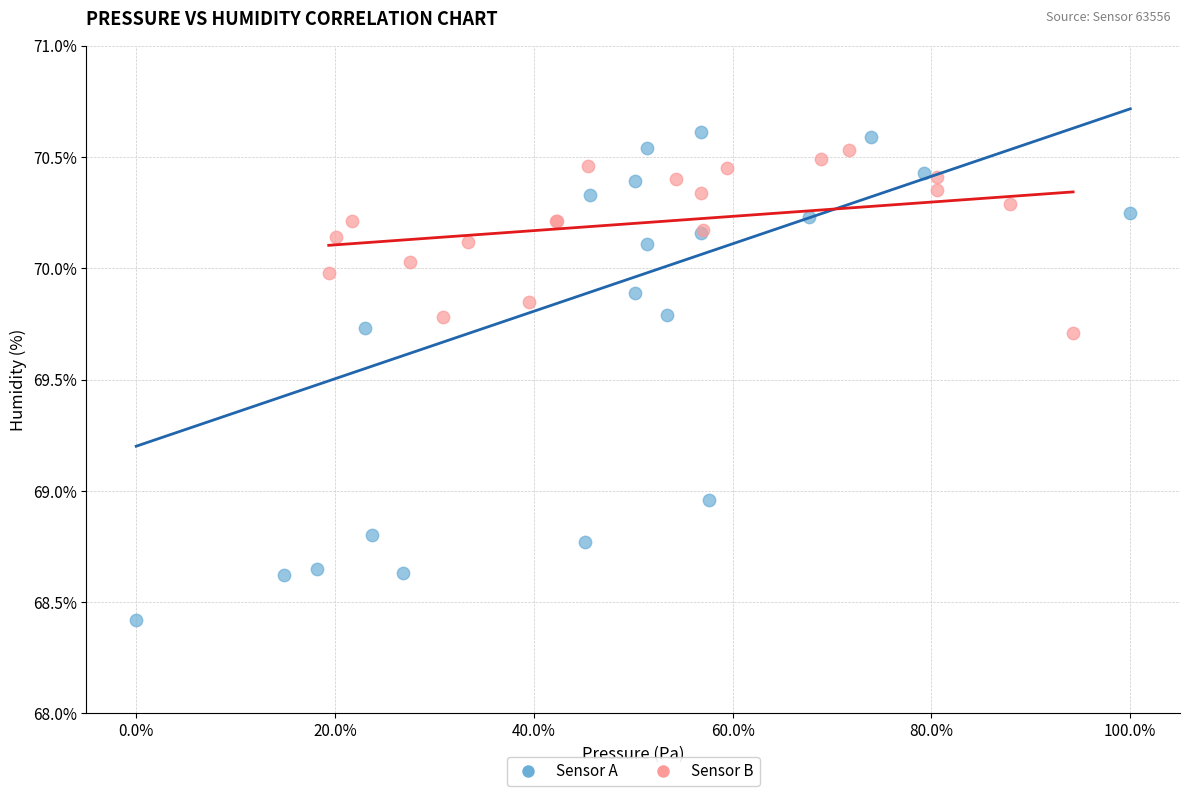

Which series reaches the minimum Y coordinate?

Sensor A